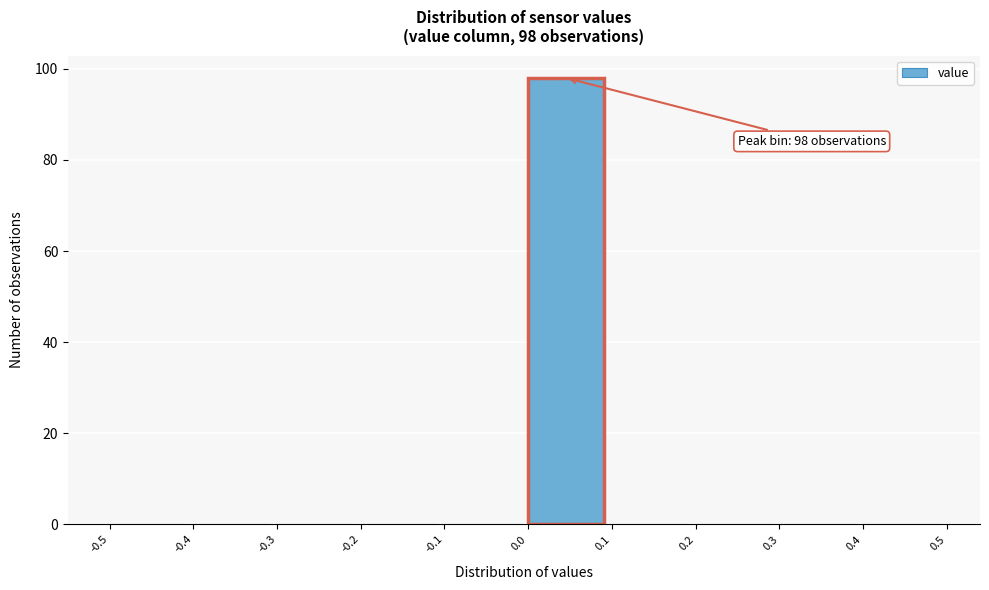

Which range on the x-axis has the tallest bar?

0.0 to 0.1